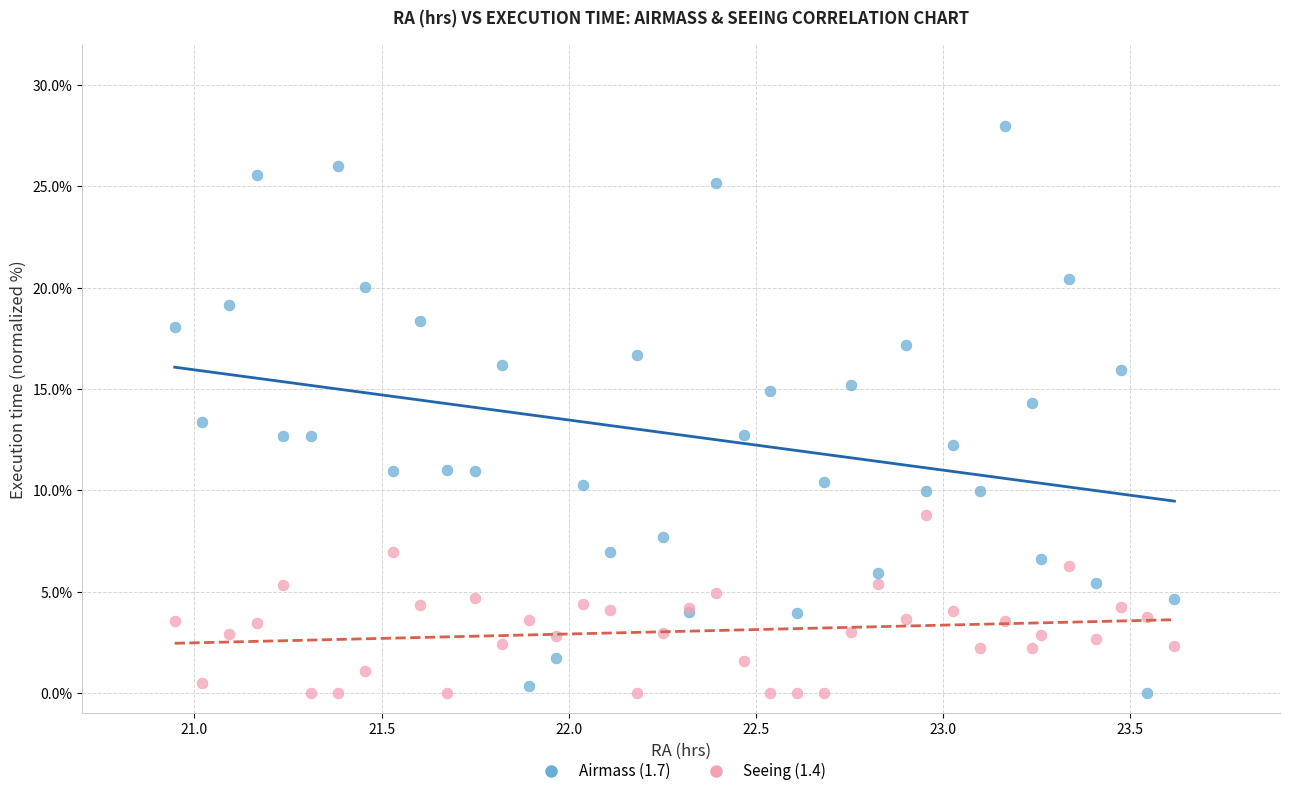

Which series contains the highest Y value?

Airmass (1.7)